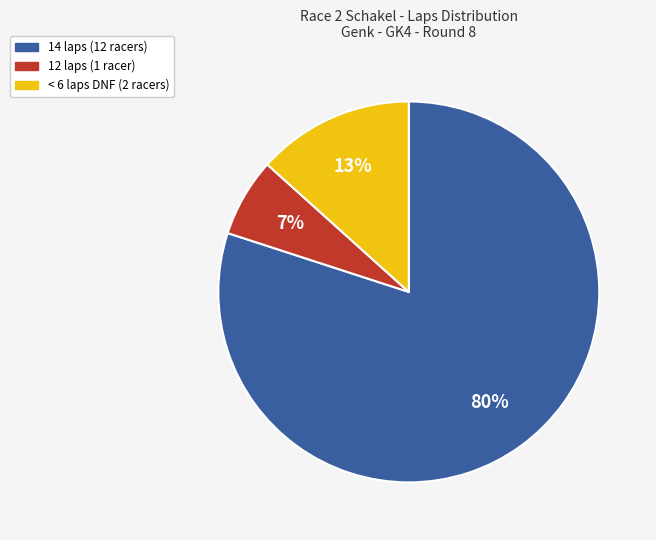

To the nearest percent, what is the average slice percentage?

33%